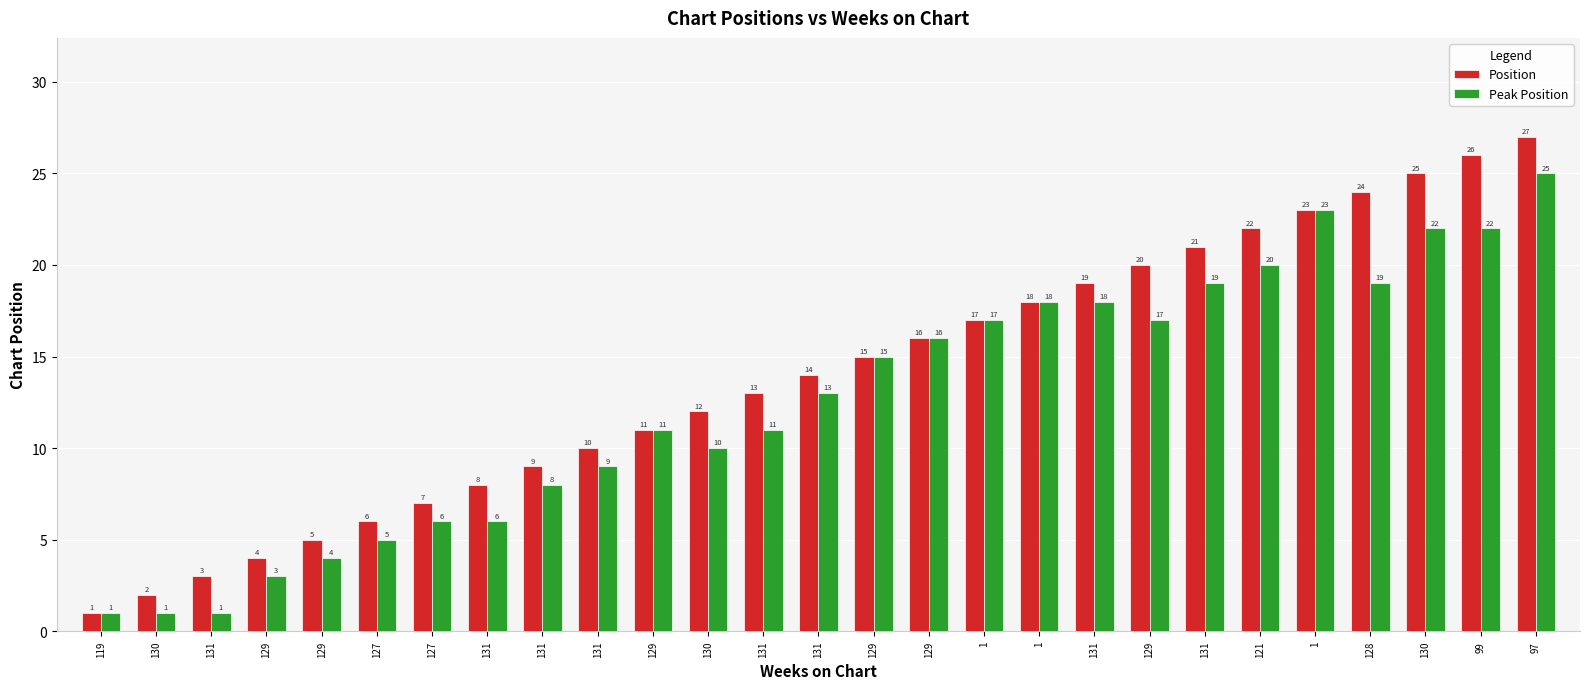

Count the number of categories in the chart.

27